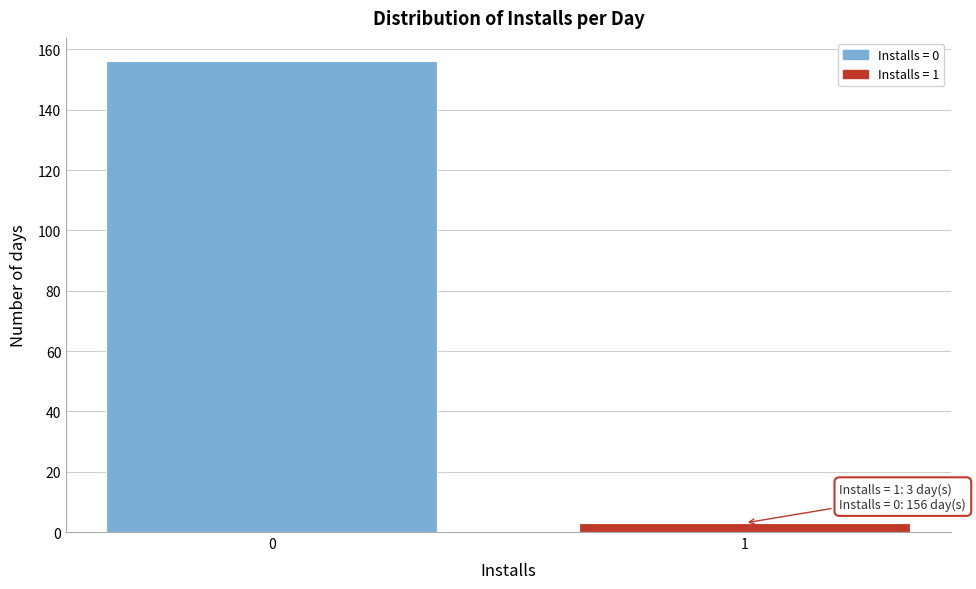

Reading right to left, what are all the values shown in this chart?

3	156